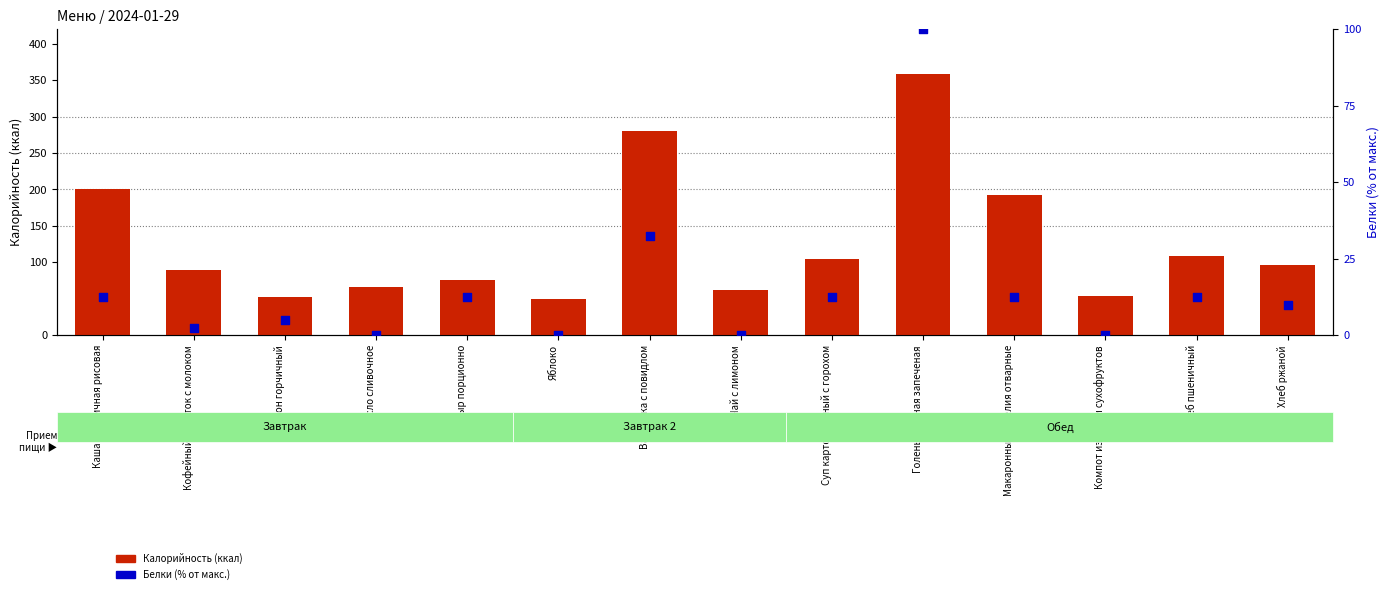

Is the value of Белки (% от макс.) at Хлеб пшеничный greater than the value of Калорийность at Компот из смеси сухофруктов?

No